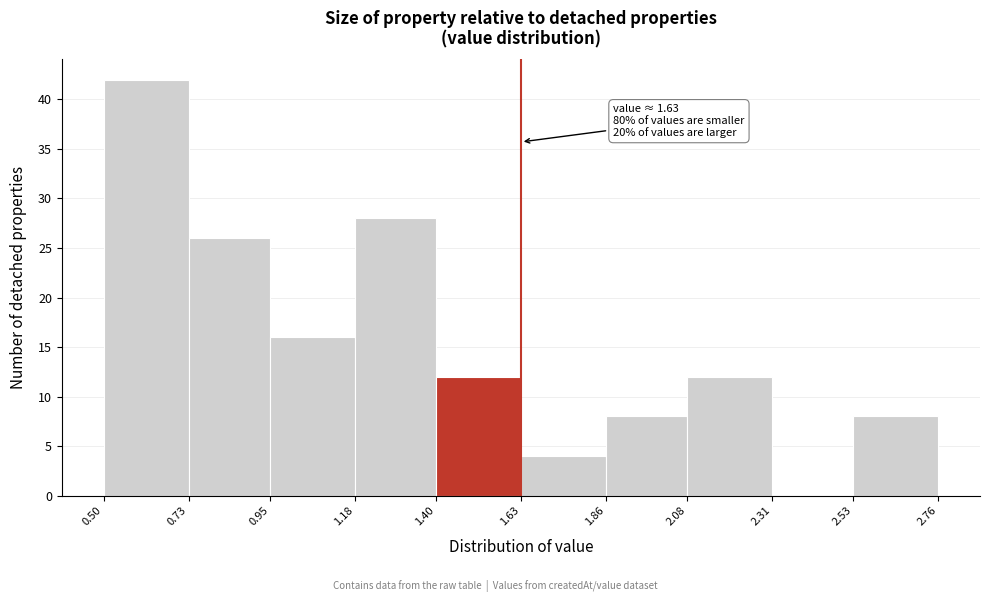

Which range on the x-axis has the tallest bar?

0.50 to 0.73